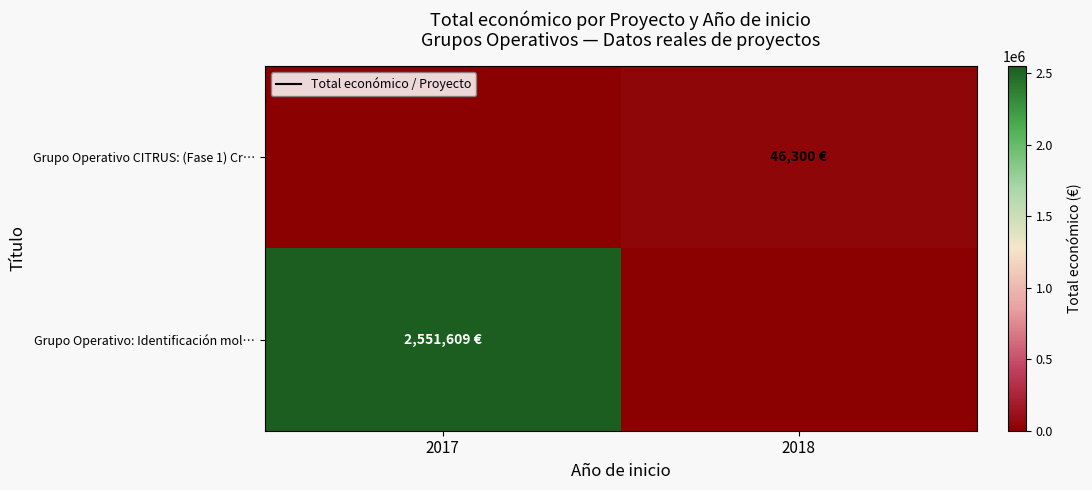

Which series has the largest range (max minus min)?

Grupo Operativo: Identificación mol…